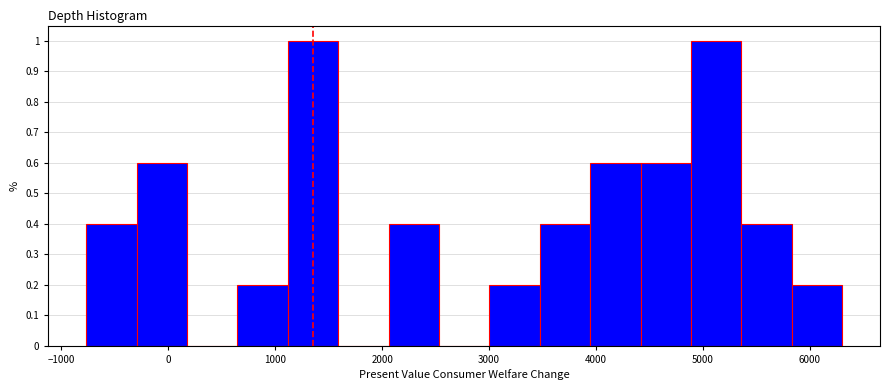

What is the height of the bar covering 600 to 1100 on the x-axis? Neither the bar edges nor the heights are printed on the chart, so give them approximately, as read against the axes.

0.2